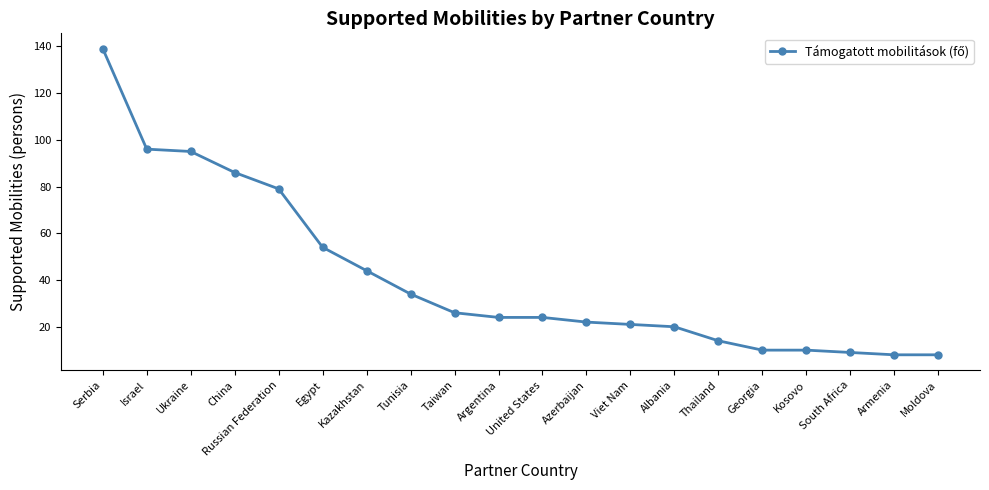

True or false: the data shows 21 at Viet Nam.

True